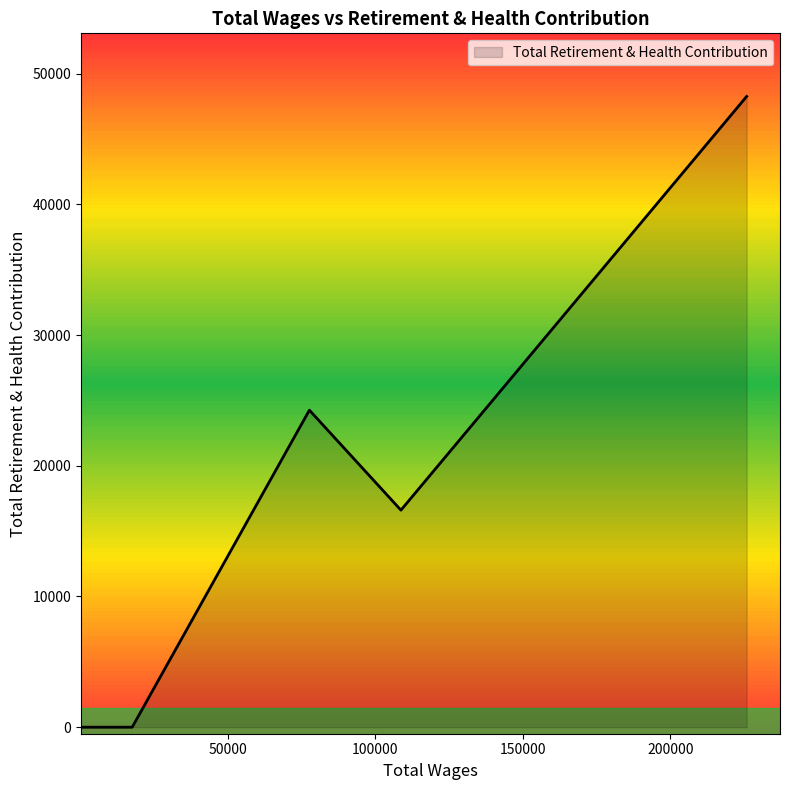

What is the average value?

12730